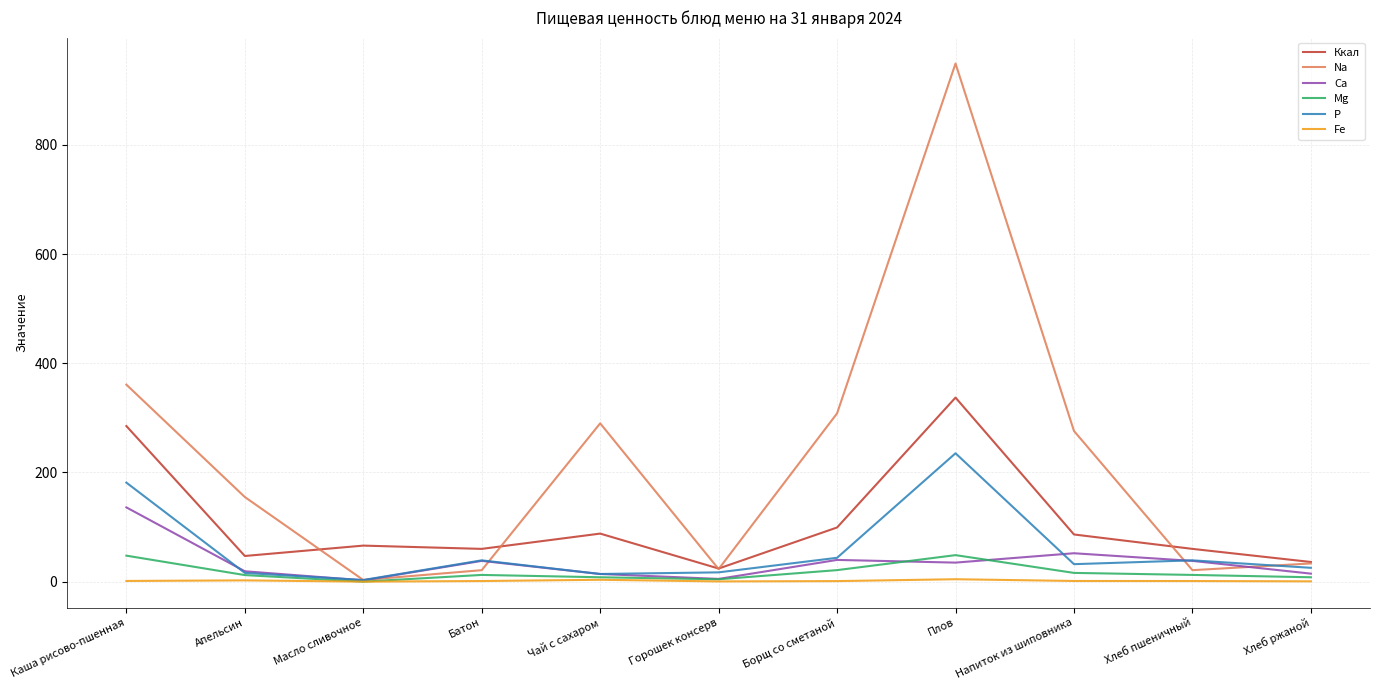

What is the highest value of the Fe series?

4.4